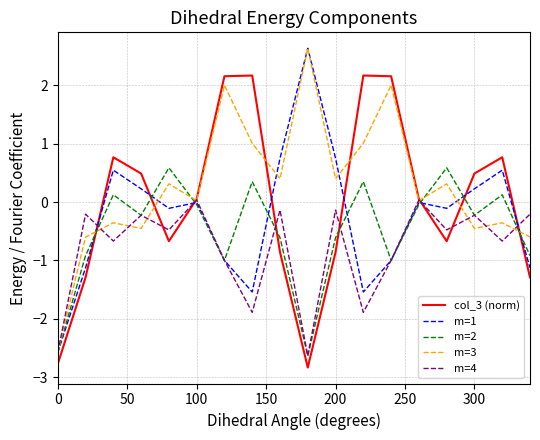

What is the minimum value for m=2?

-2.6